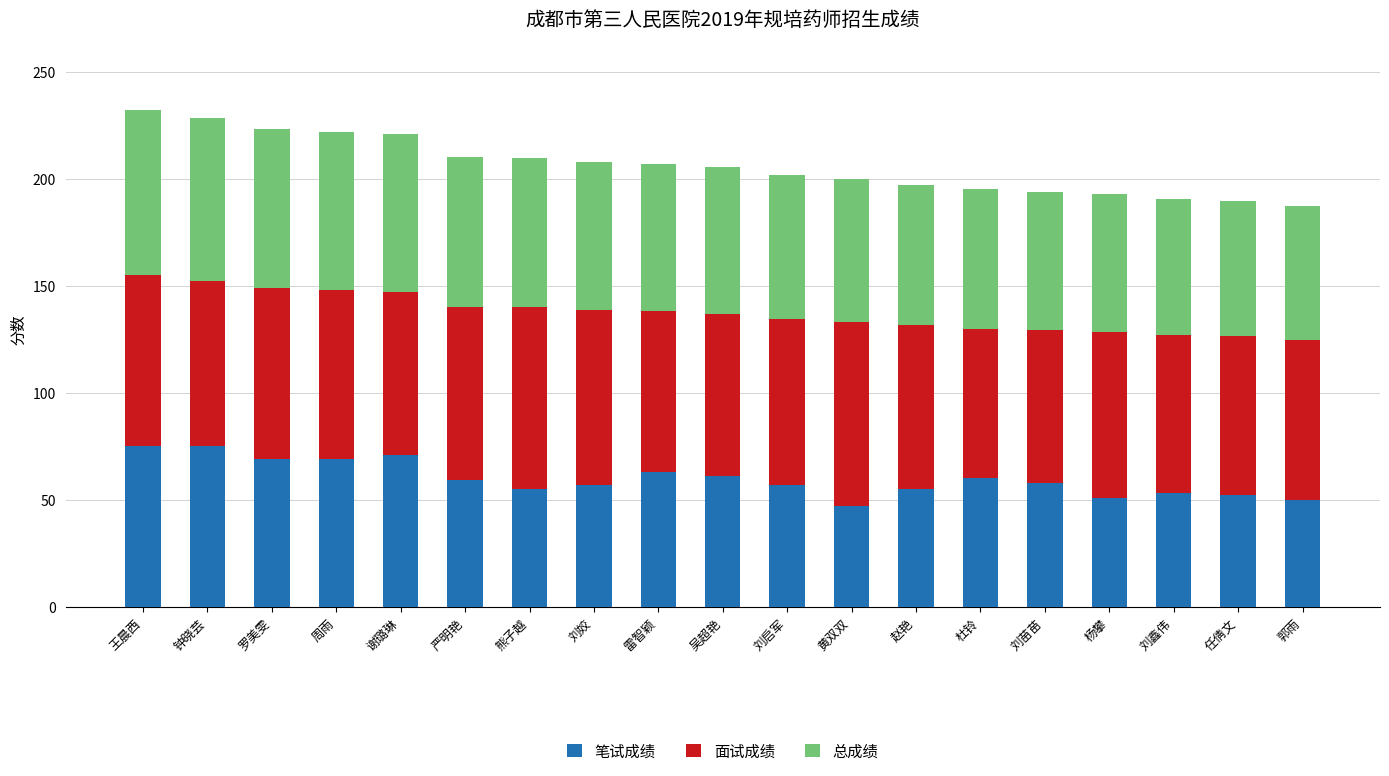

The value of 笔试成绩 at 王晨西 is 75.0. True or false?

True